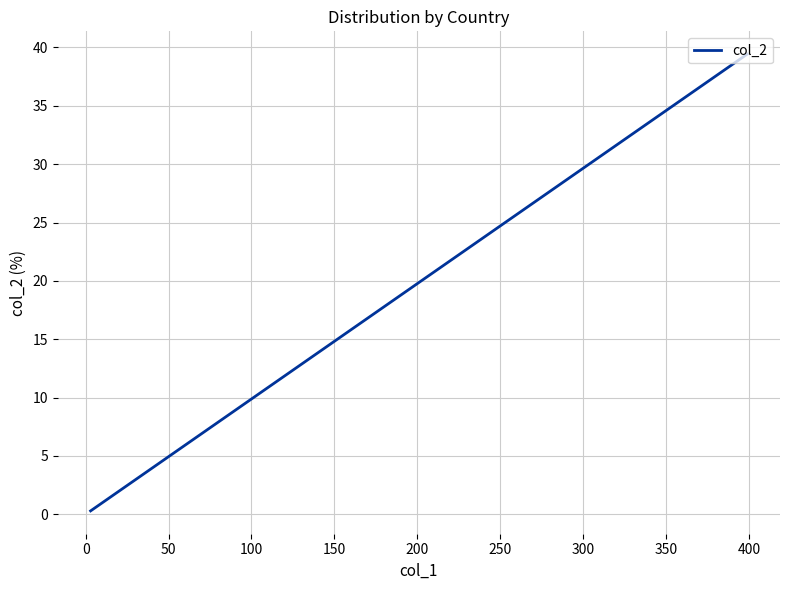

What is the label of the 10th point from the left?

400